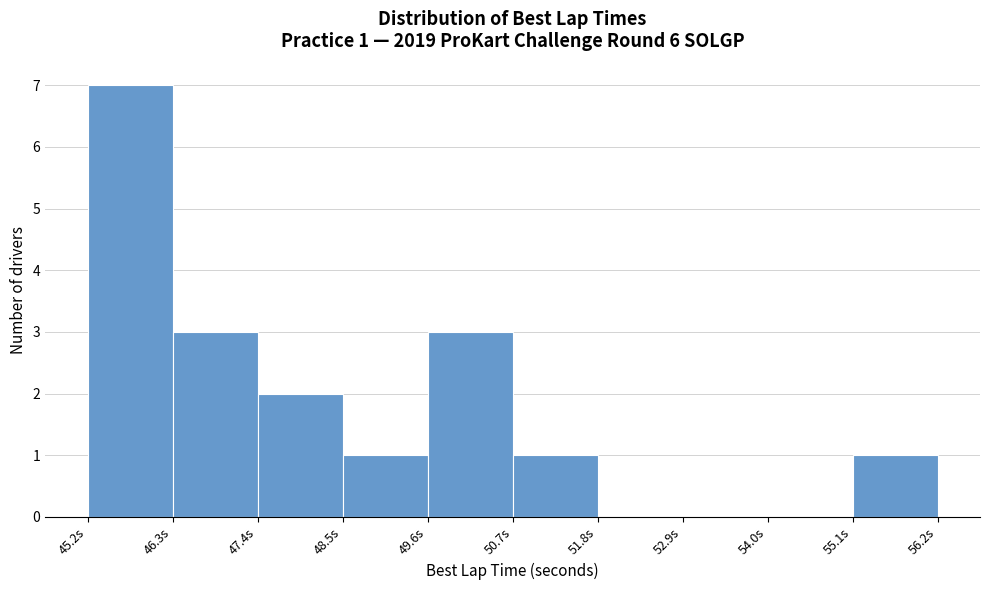

Over which range of the x-axis is the bar tallest?

45.2 to 46.4